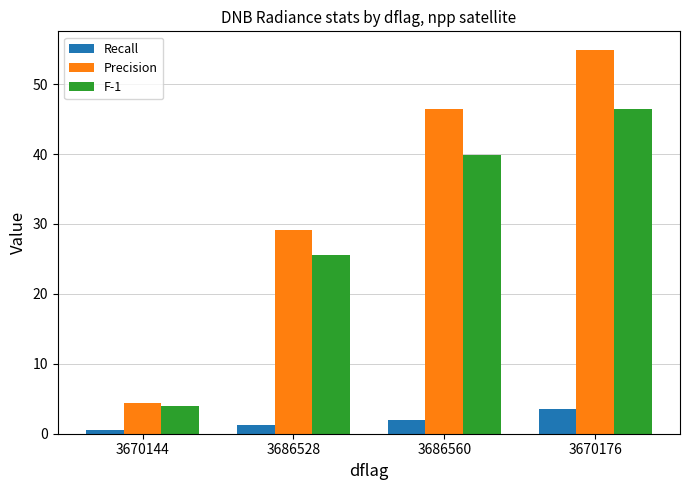

How many data points in F-1 are less than 39?

2